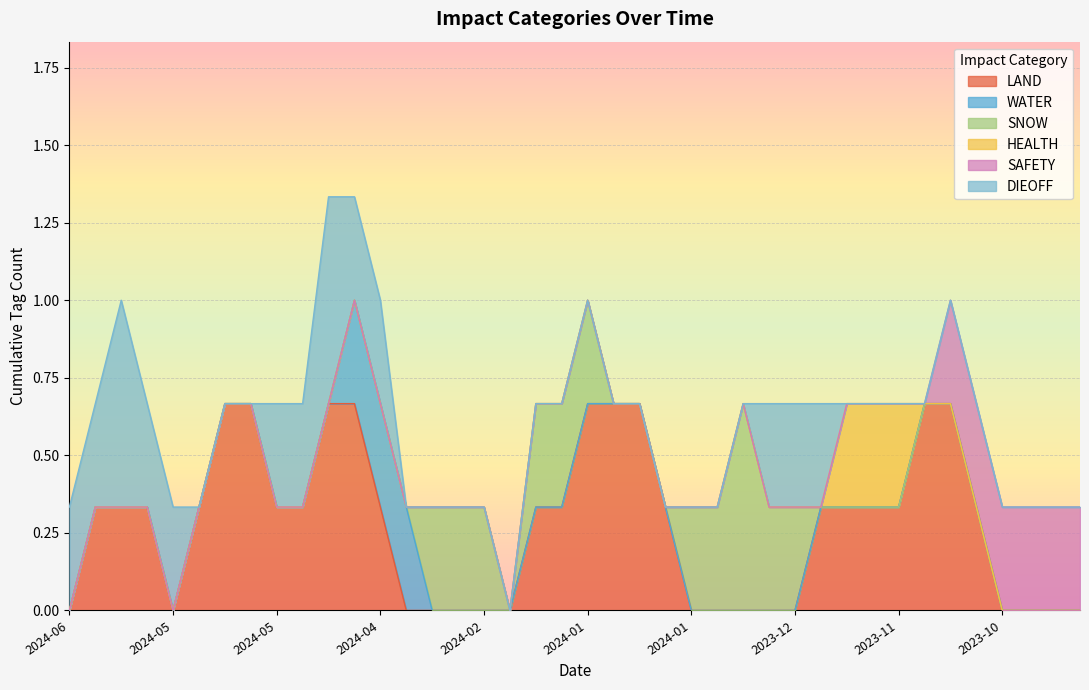

What is the label of the 3rd point from the left?

2024-06-03